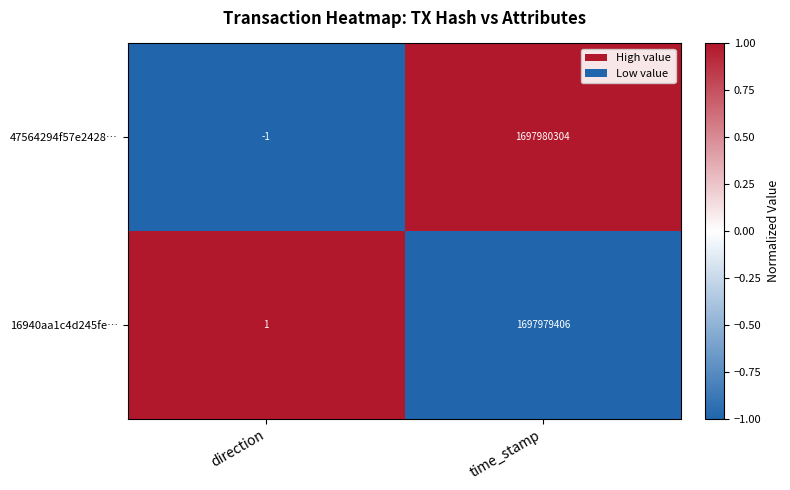

Which series has the widest spread of values?

47564294f57e2428…